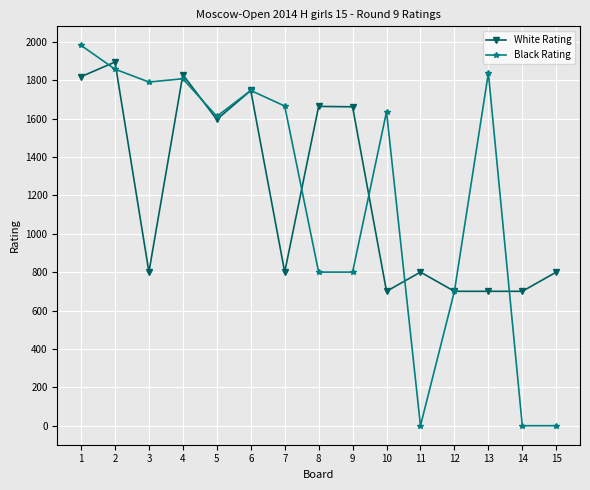

At which category does White Rating reach its first local valley?

3